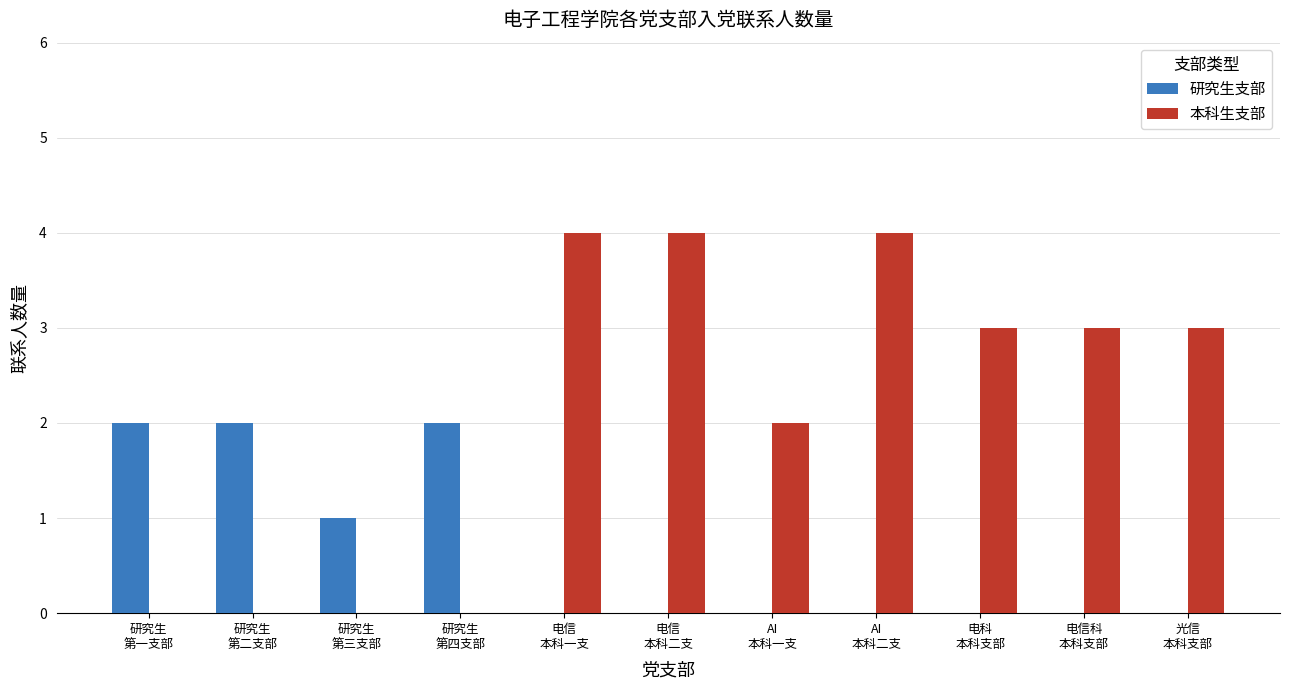

Reading left to right, what are all the values shown in this chart?

研究生支部: 研究生
第一支部=2	研究生
第二支部=2	研究生
第三支部=1	研究生
第四支部=2	电信
本科一支=0	电信
本科二支=0	AI
本科一支=0	AI
本科二支=0	电科
本科支部=0	电信科
本科支部=0	光信
本科支部=0
本科生支部: 研究生
第一支部=0	研究生
第二支部=0	研究生
第三支部=0	研究生
第四支部=0	电信
本科一支=4	电信
本科二支=4	AI
本科一支=2	AI
本科二支=4	电科
本科支部=3	电信科
本科支部=3	光信
本科支部=3